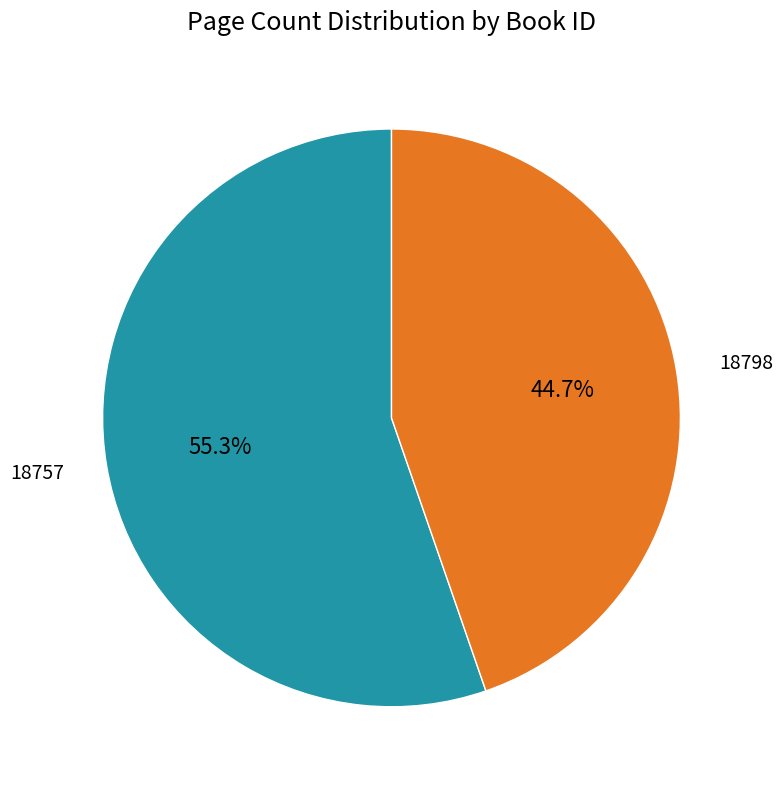

Which category has the smallest portion of the pie?

18798